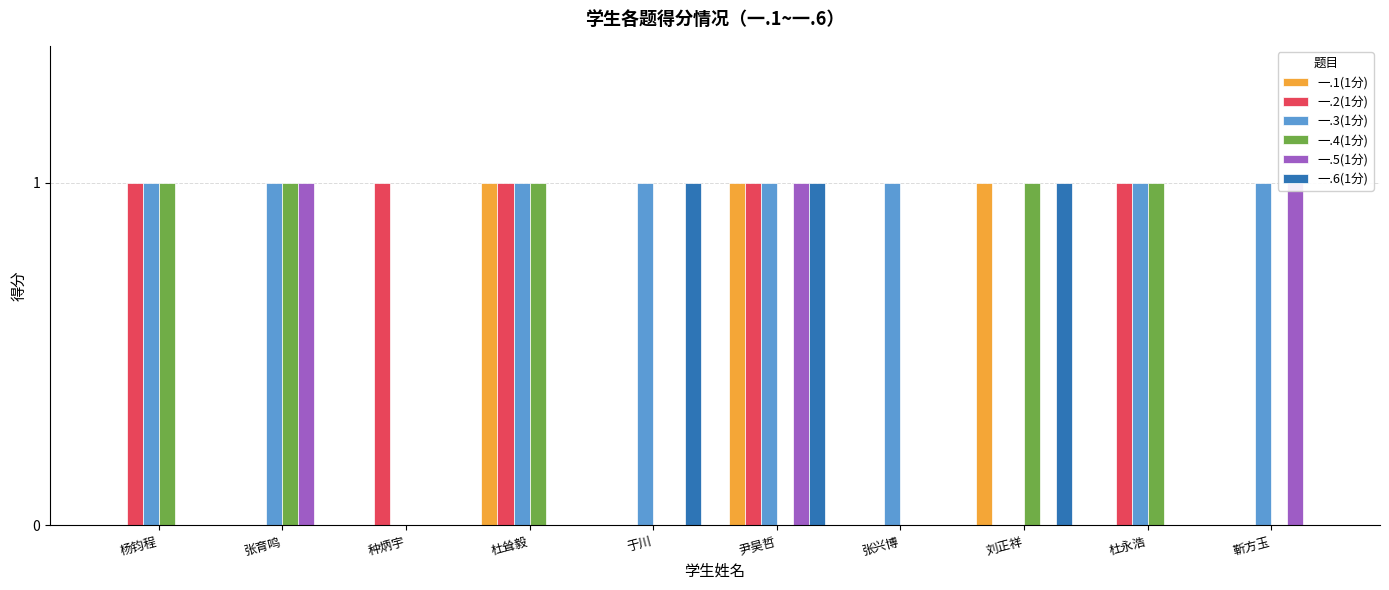

Is the value of 一.4(1分) at 尹昊哲 greater than the value of 一.2(1分) at 刘正祥?

No